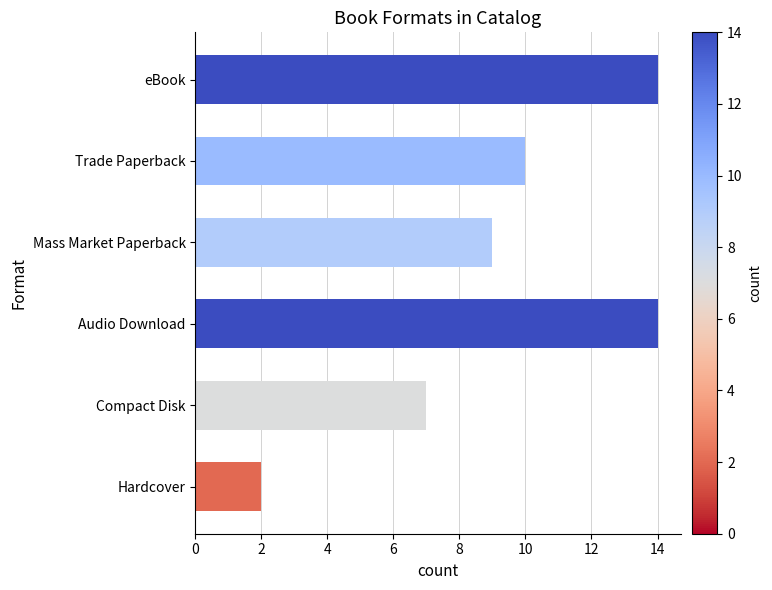

The chart shows a value of 17 at Trade Paperback. True or false?

False